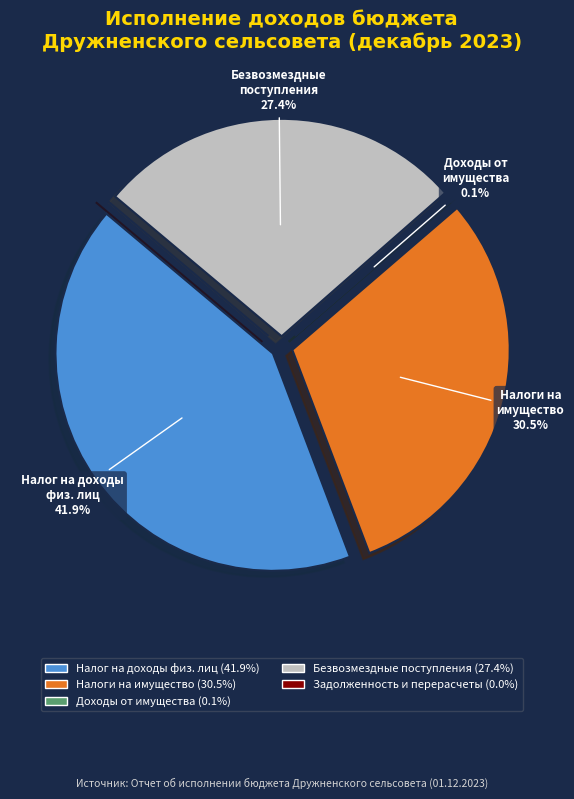

Combined, what portion of the pie is НАЛОГИ НА ПРИБЫЛЬ, ДОХОДЫ and НАЛОГИ НА ИМУЩЕСТВО?

72.4%